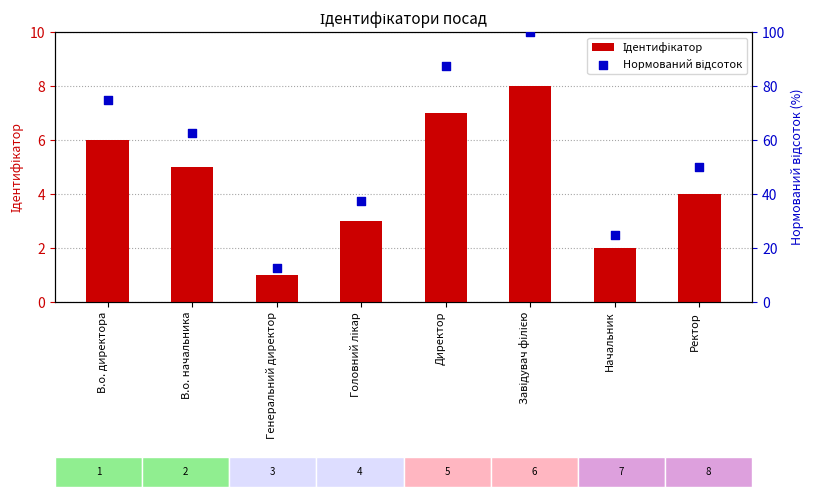

Which series contains the highest Y value?

Нормований відсоток